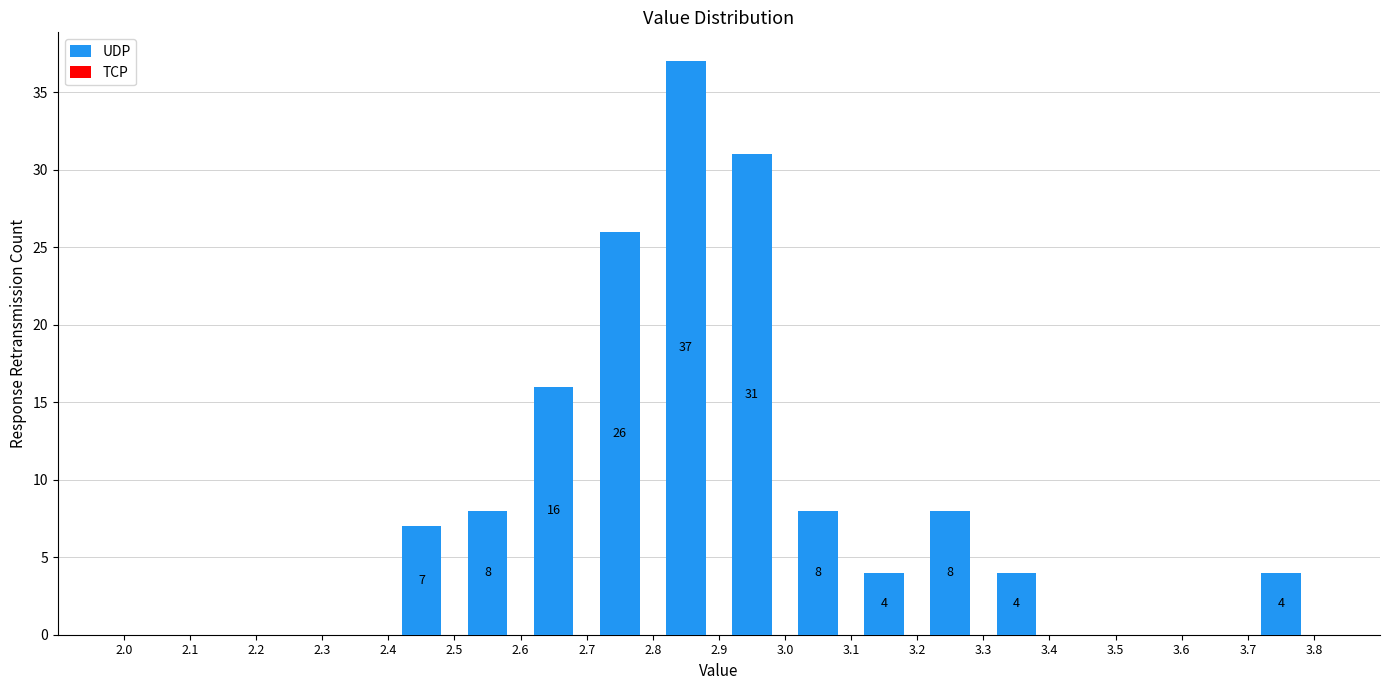

Over which range of the x-axis is the bar tallest?

2.8 to 2.9